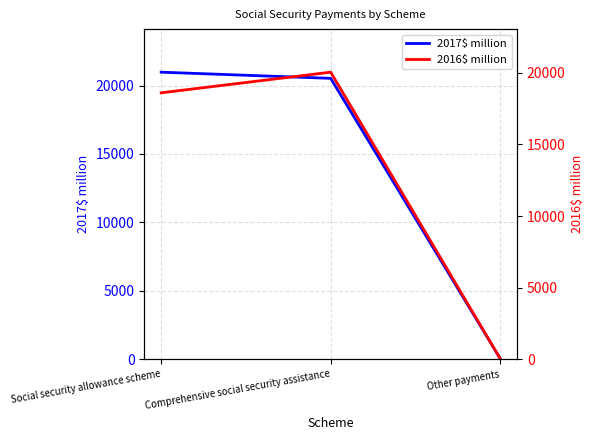

Reading left to right, extract all data points from this chart.

2017$ million: 20975	20524	51
2016$ million: 18597	20037	42